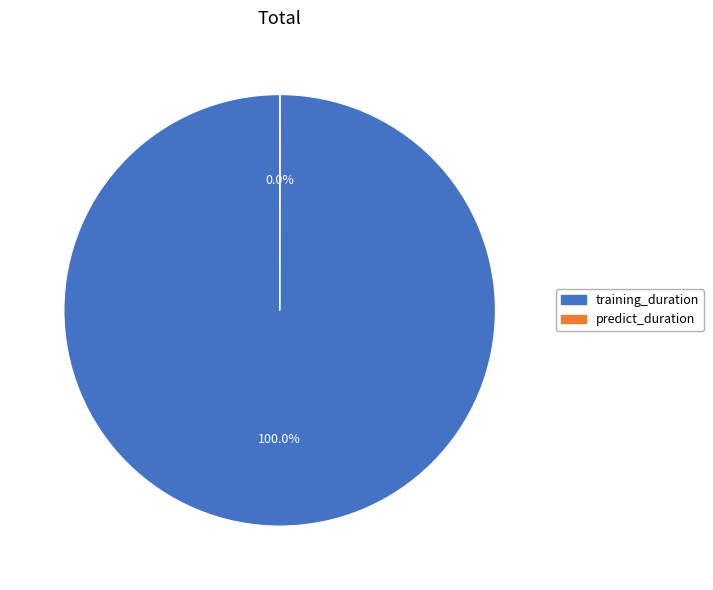

Which slice is the largest?

training_duration